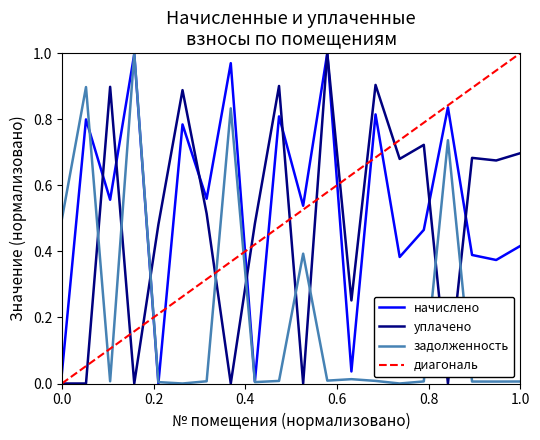

At how many categories does at least one series exceed 0?

20